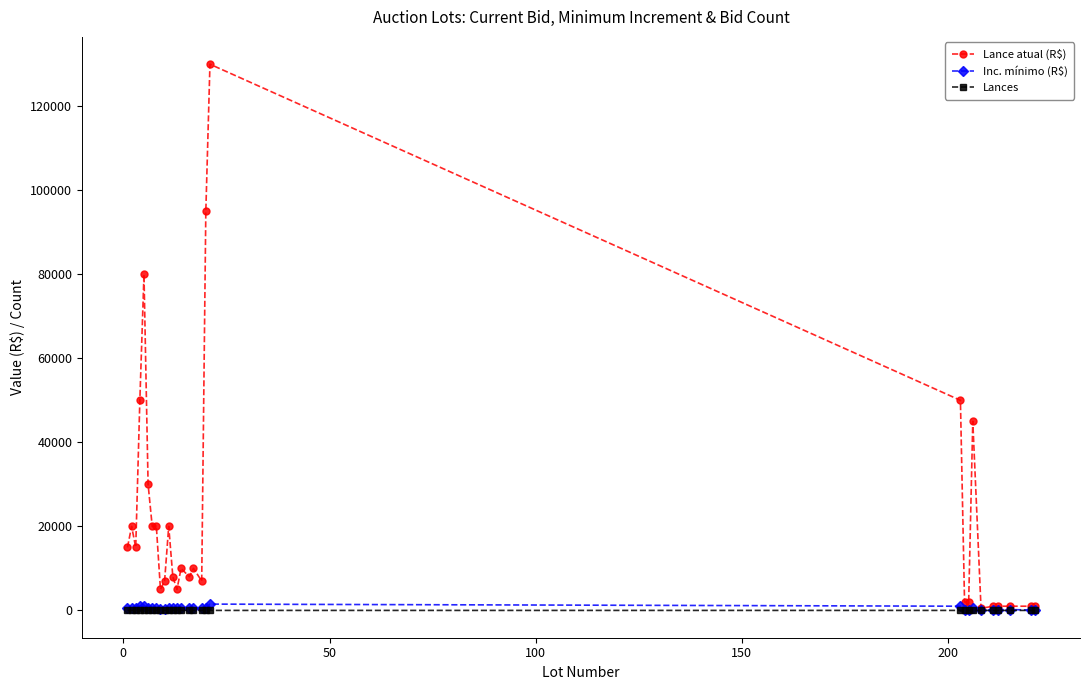

How many values in the Lance atual (R$) series are below 10000?

14